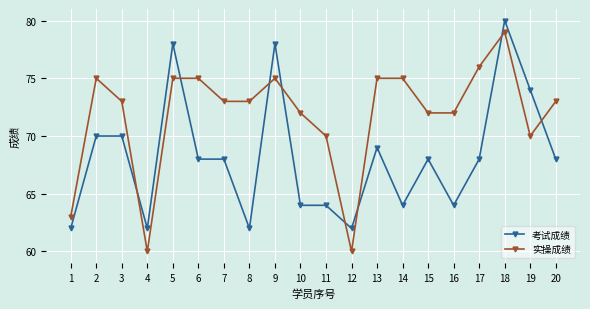

Rank the series by their average value, from highest to lowest.

实操成绩, 考试成绩